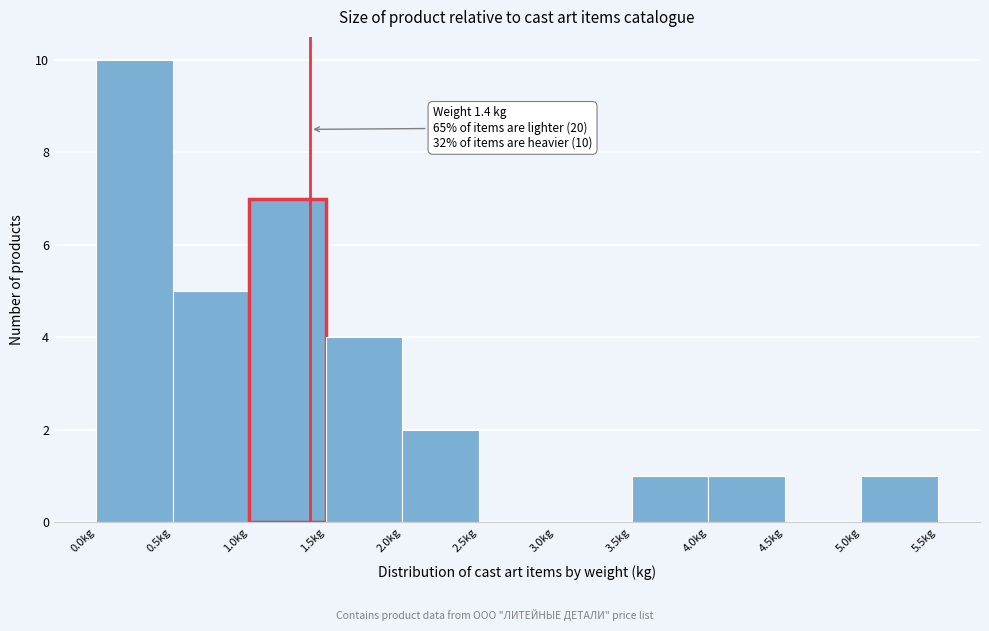

Over which range of the x-axis is the bar tallest?

0.0 to 0.5